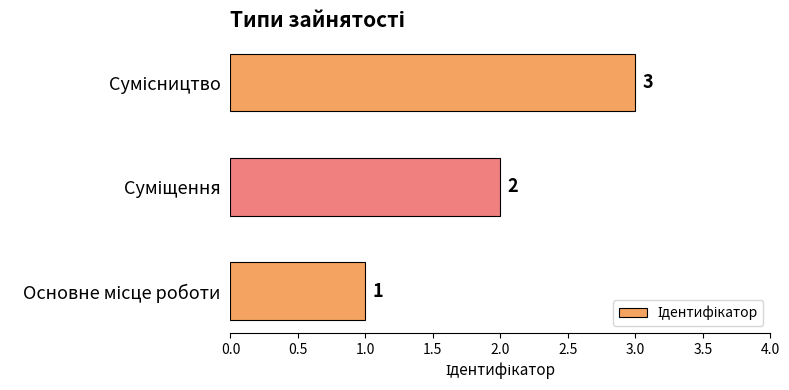

Count the values in the range 1 to 3.

3